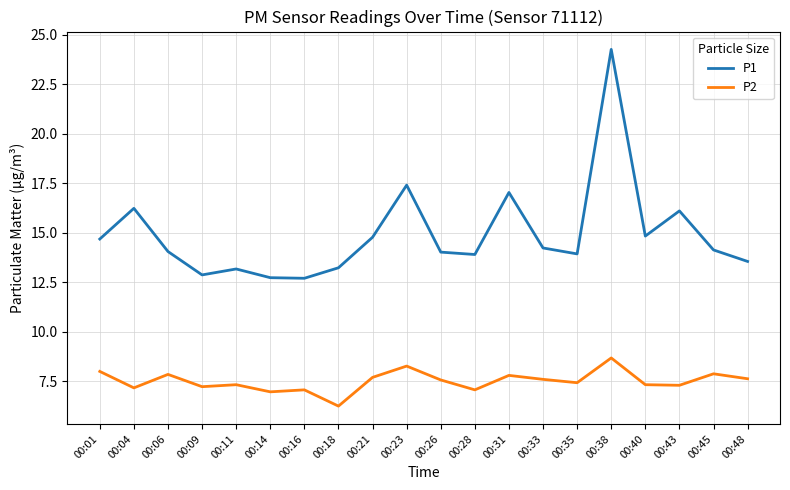

At 00:11, list the series in order from largest to smallest.

P1, P2